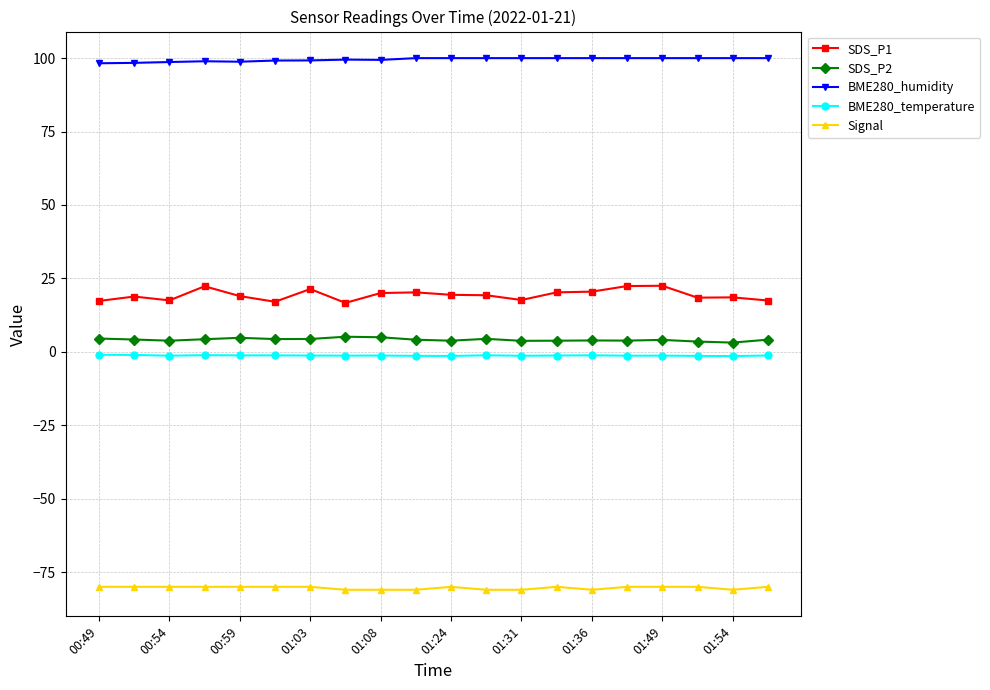

Rank the series by their maximum value, from highest to lowest.

BME280_humidity, SDS_P1, SDS_P2, BME280_temperature, Signal